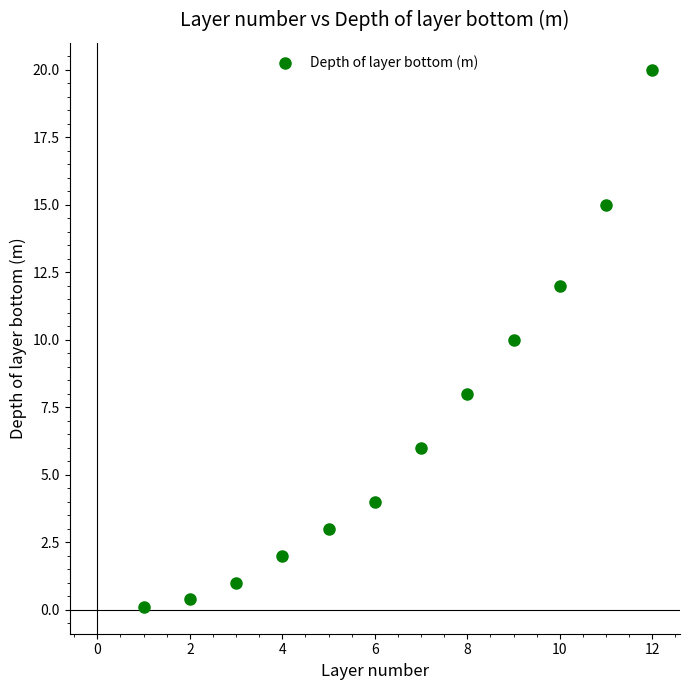

What is the range of X values (max minus min)?

11.0